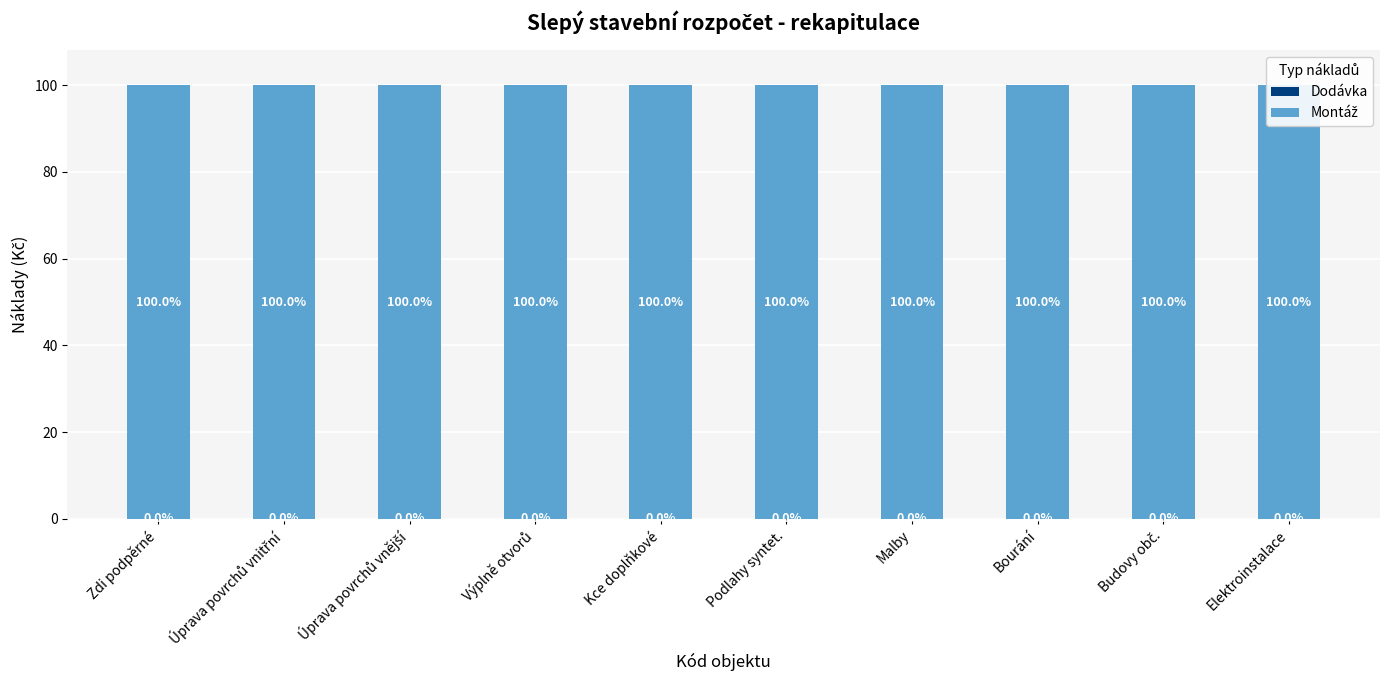

What is the label of the 5th bar from the left?

Kce doplňkové